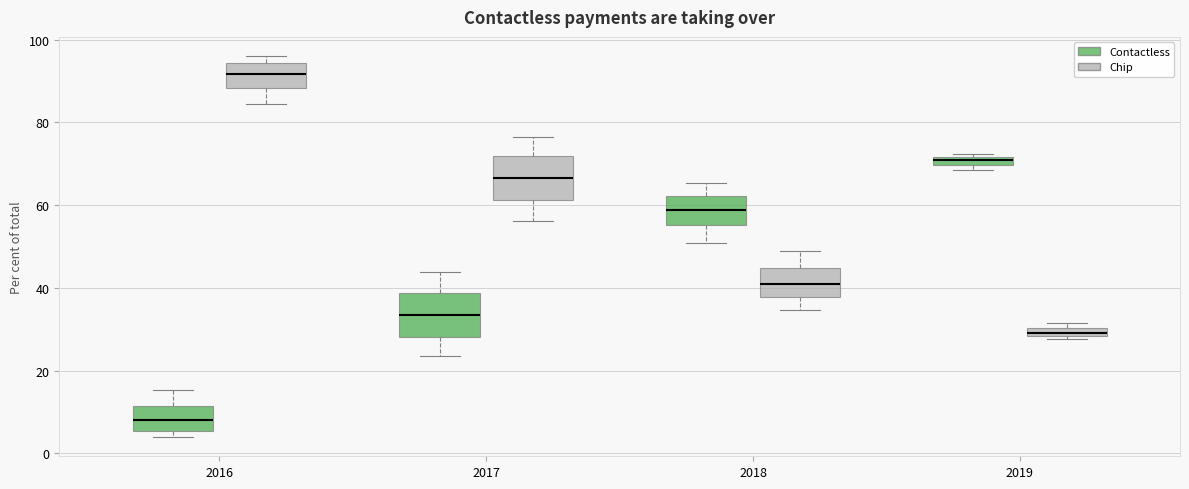

Where is the lower edge of the box for 2016 (Chip) on the y-axis? The values are not printed on the chart, so give them approximately, as read against the axis.

88